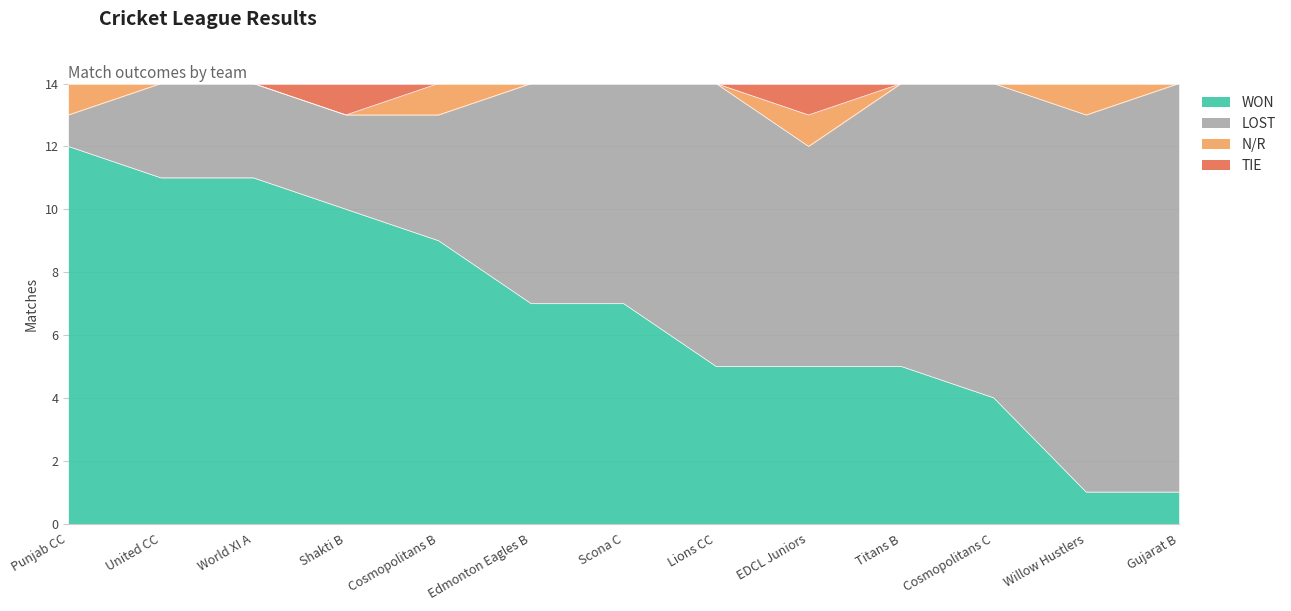

True or false: WON has a value of 5 at EDCL Juniors.

True